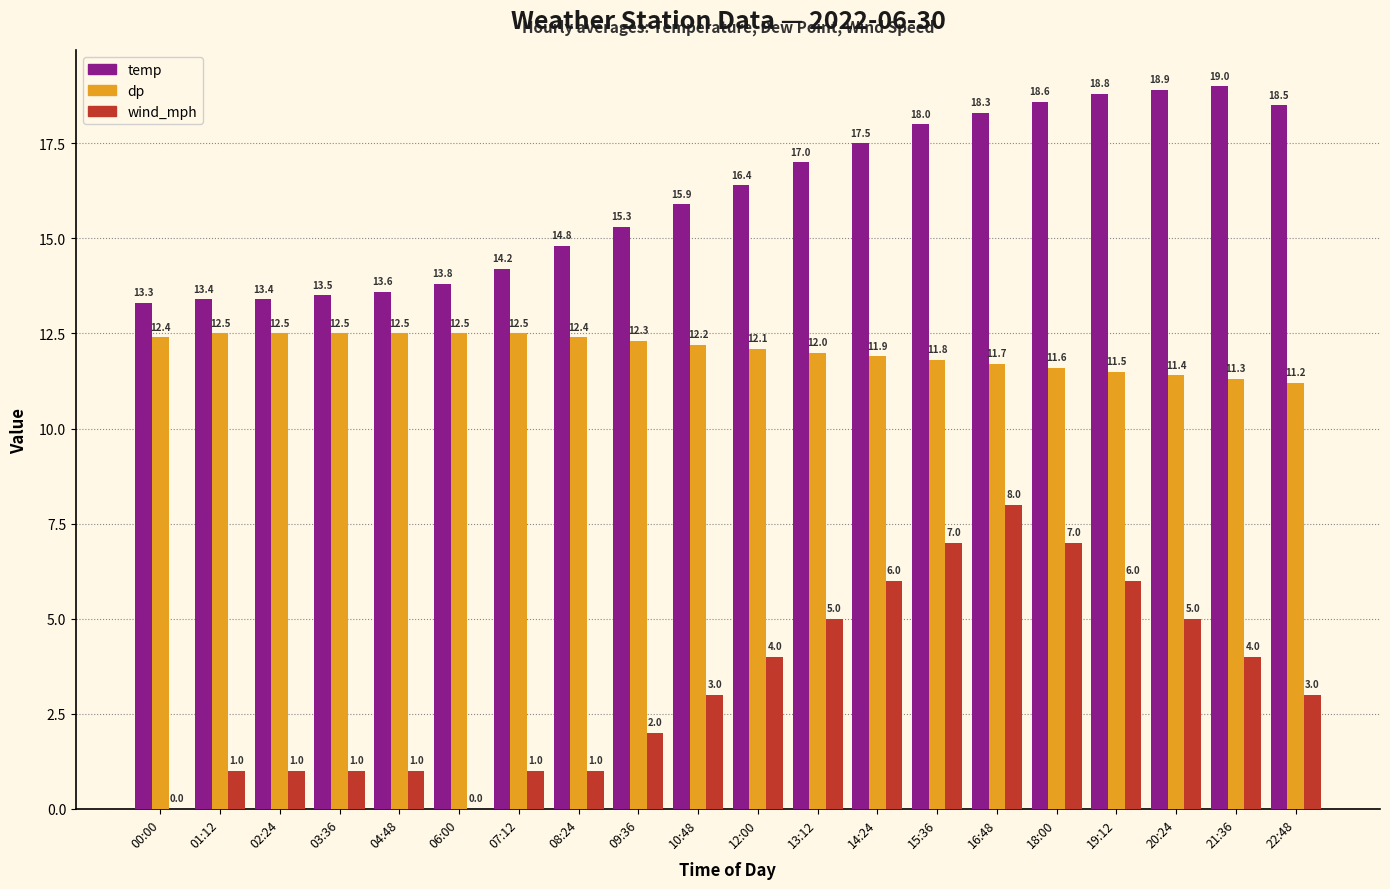

At which label is dp closest to 11?

22:48